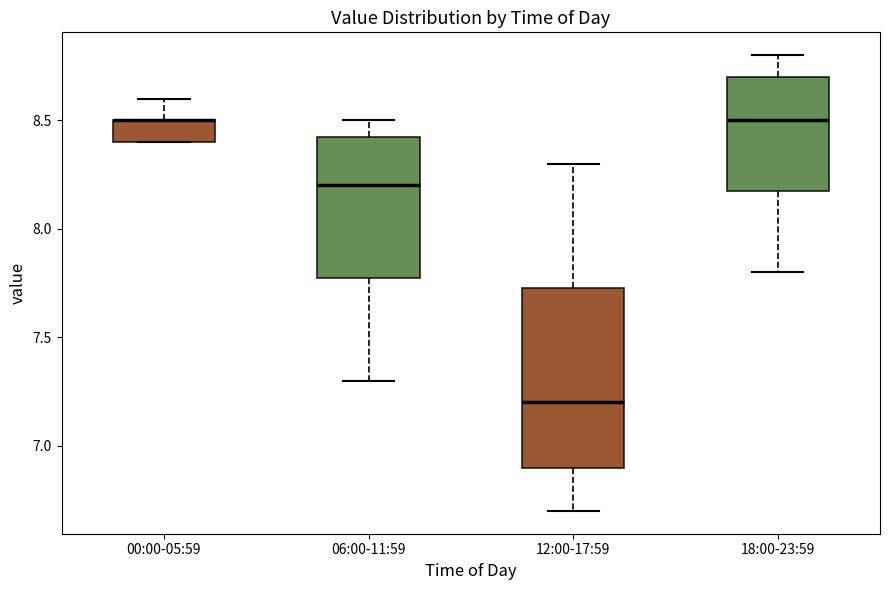

Comparing the boxes themselves (not the whiskers), which one is the tallest?

12:00-17:59